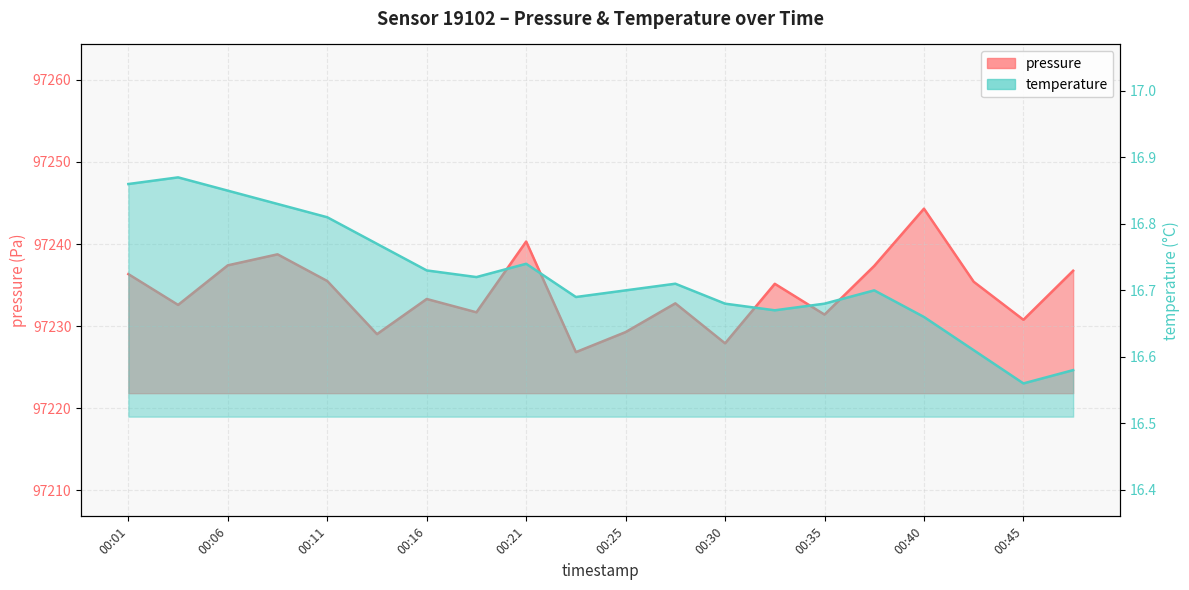

Does the chart have visible grid lines?

Yes